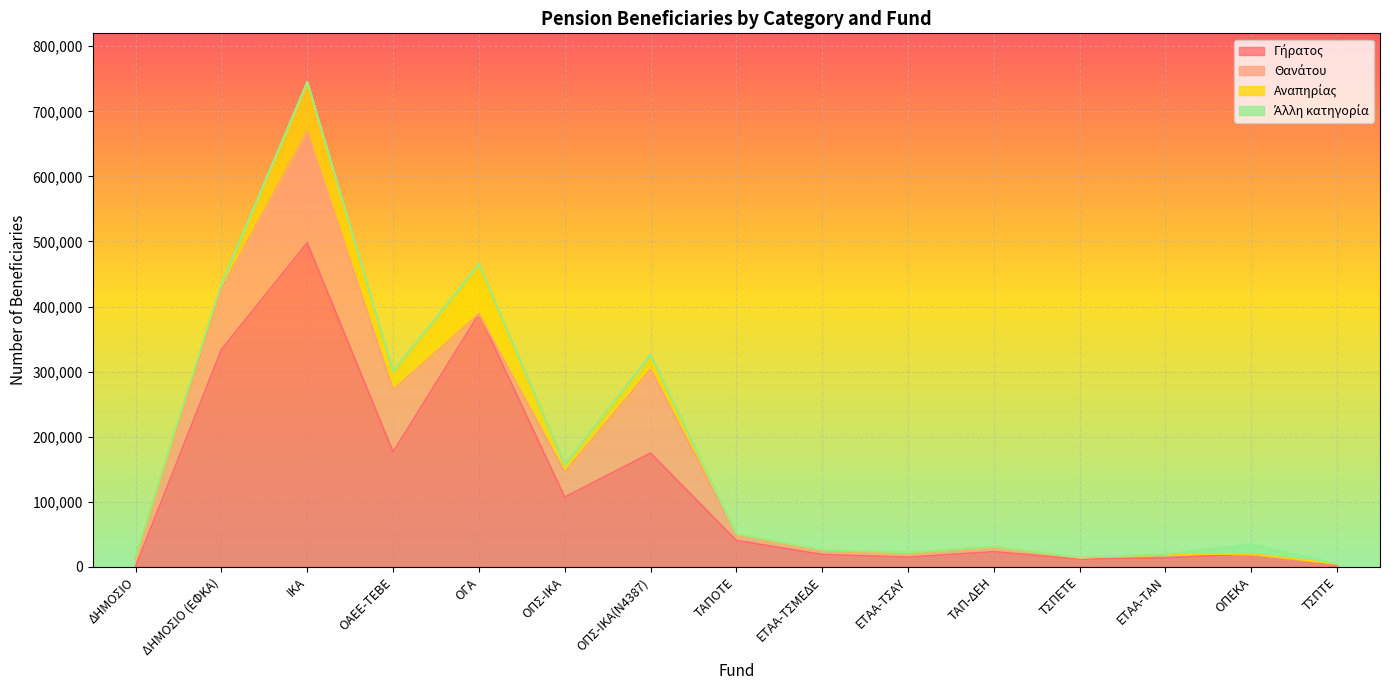

Is it true that Άλλη κατηγορία equals -7740 at ΕΤΑΑ-ΤΑΝ?

False